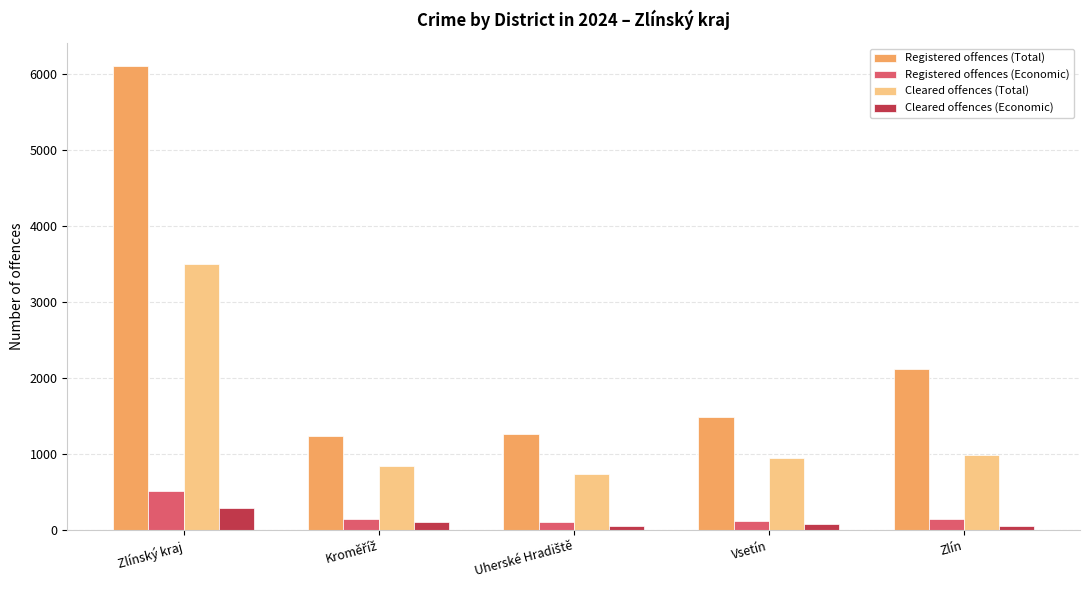

How many bars are there in each group?

4